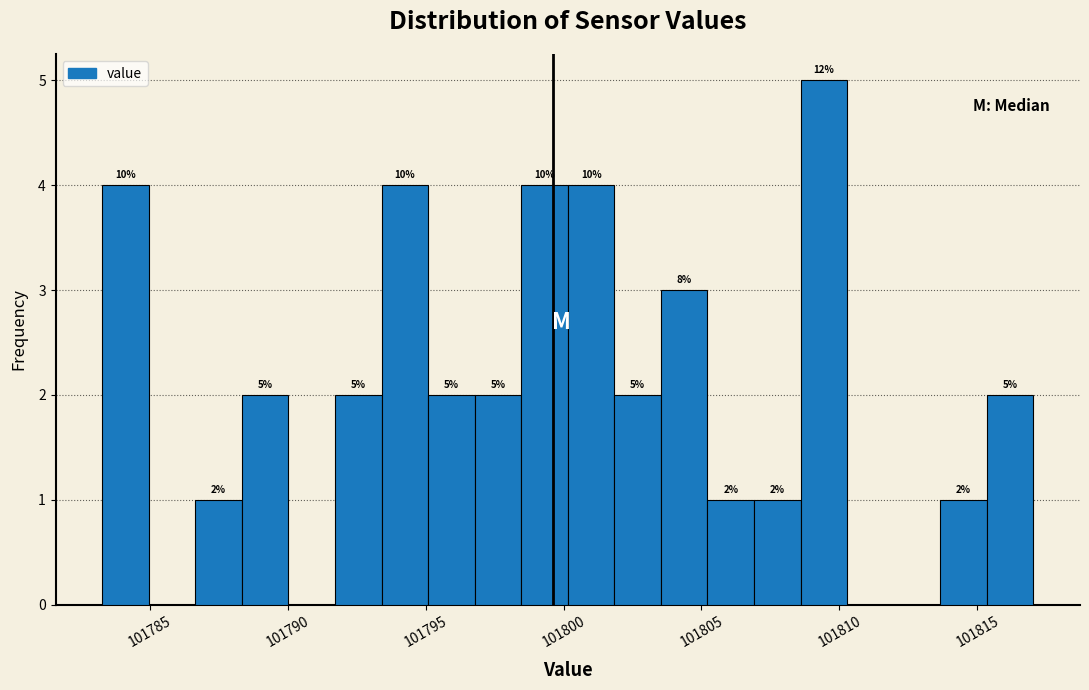

Around what value on the x-axis is the tallest bar? Give the approximate position of its centre, as read against the axis.

101809.5